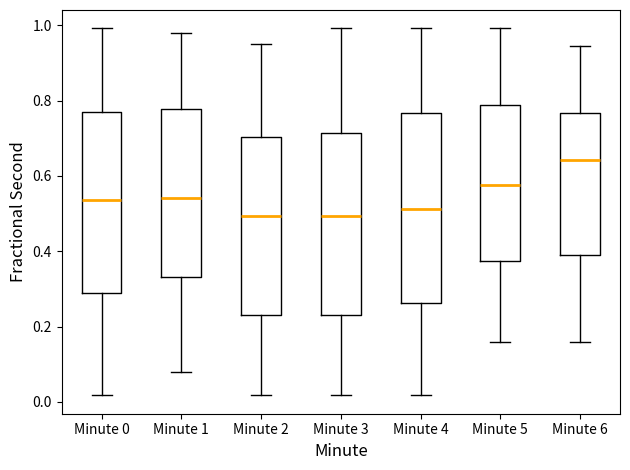

Which box is the tallest, from its lower edge to its upper edge?

Minute 4